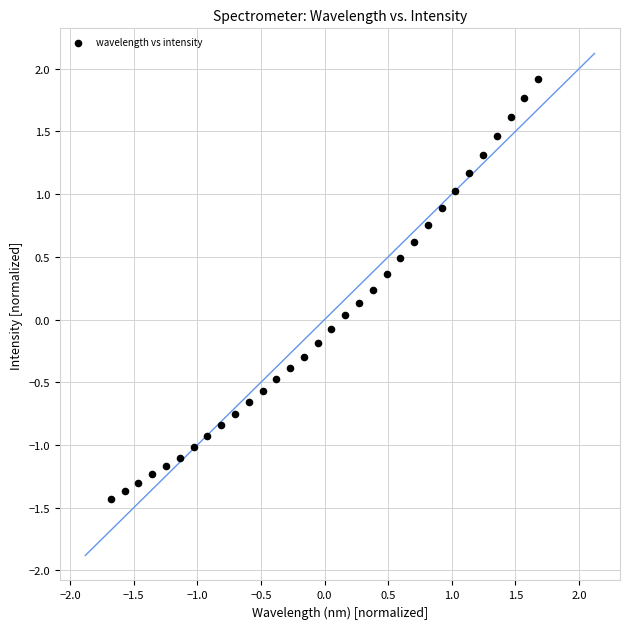

What is the range of Y values (max minus min)?

3.4